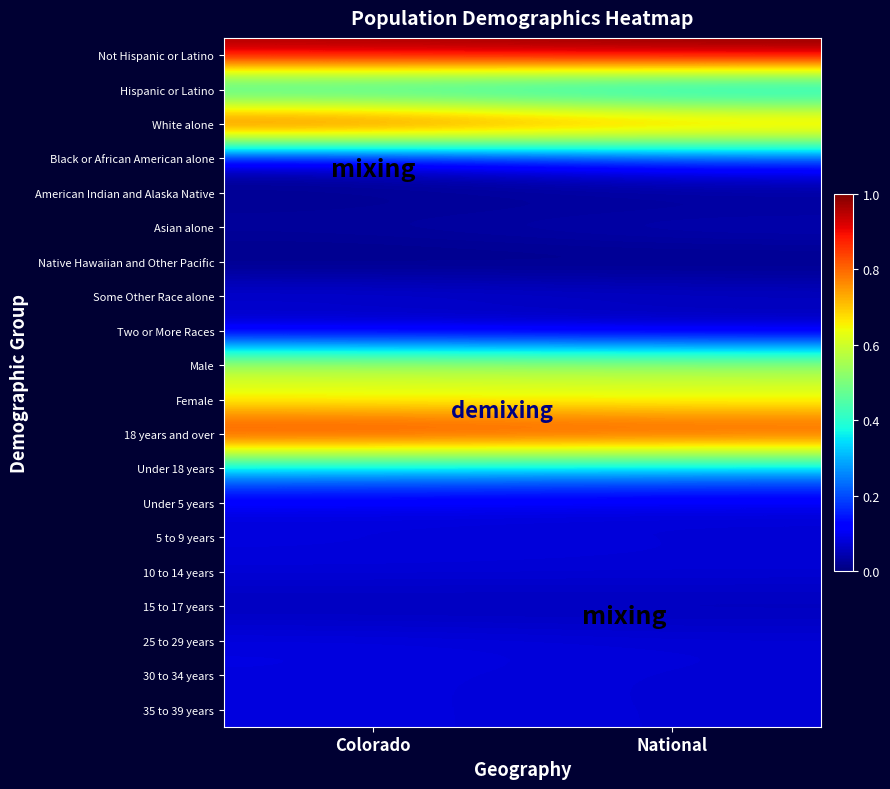

Which series has the largest total across all categories?

Not Hispanic or Latino